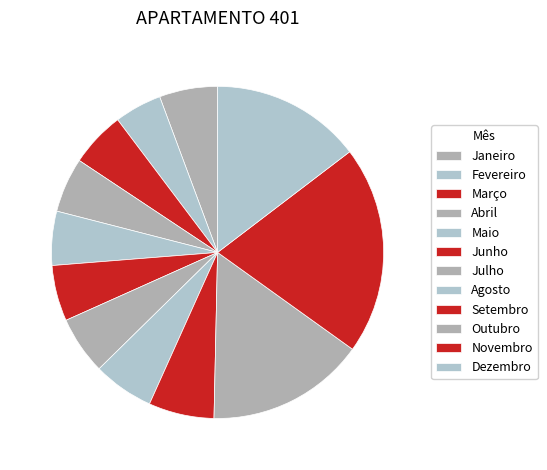

Between Setembro and Fevereiro, which is larger?

Setembro